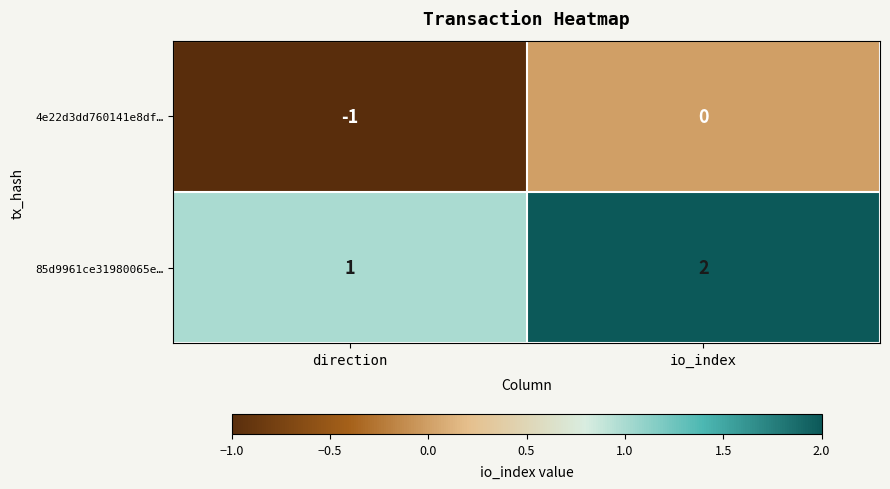

Which label corresponds to the largest value in the chart?

io_index